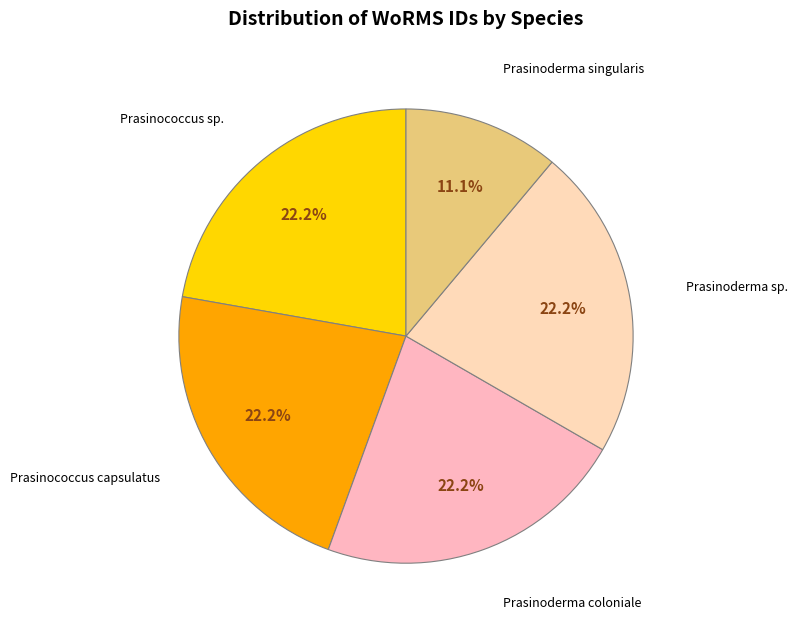

What is the total percentage of Prasinococcus sp. and Prasinoderma coloniale?

44.4%